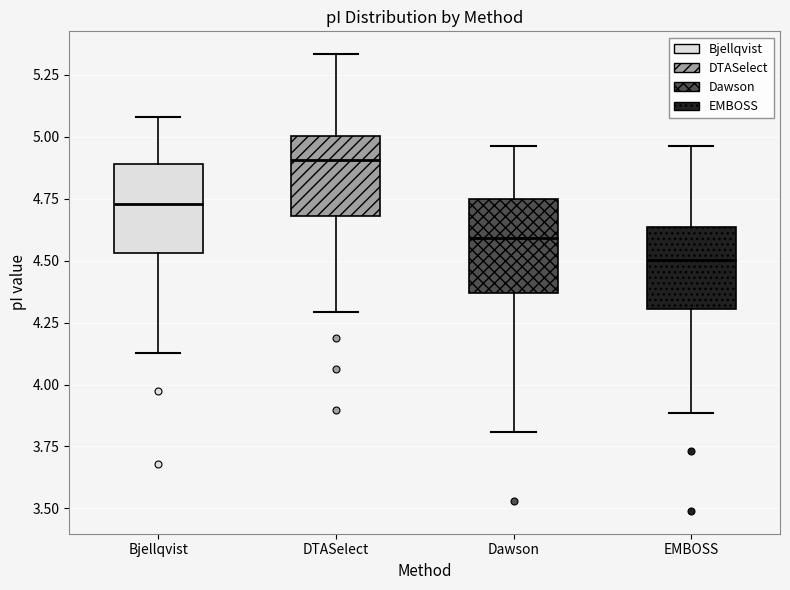

Which box has the highest median line?

DTASelect